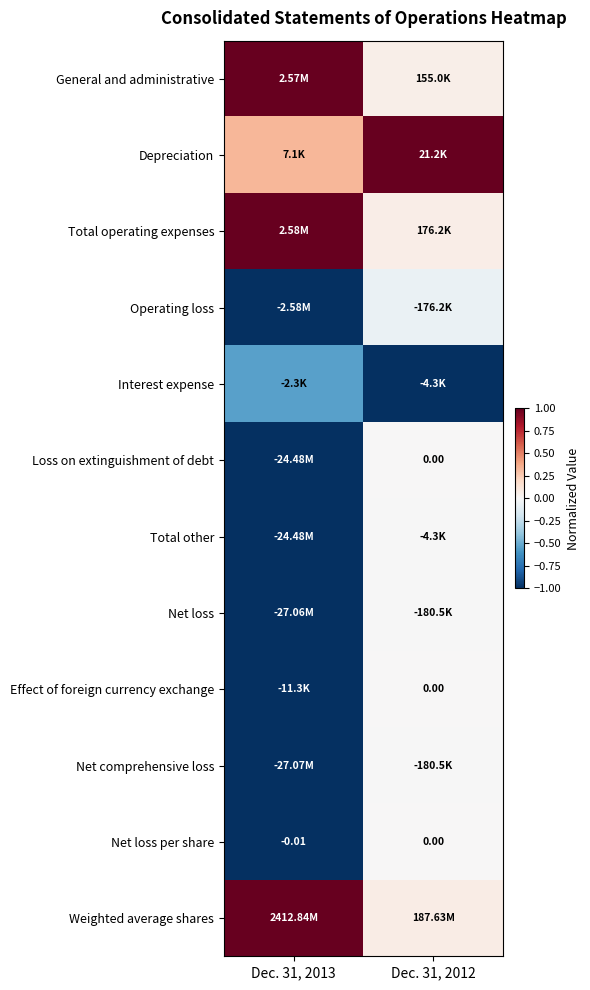

Is the value of Net comprehensive loss at Dec. 31, 2013 greater than the value of Weighted average shares at Dec. 31, 2013?

No